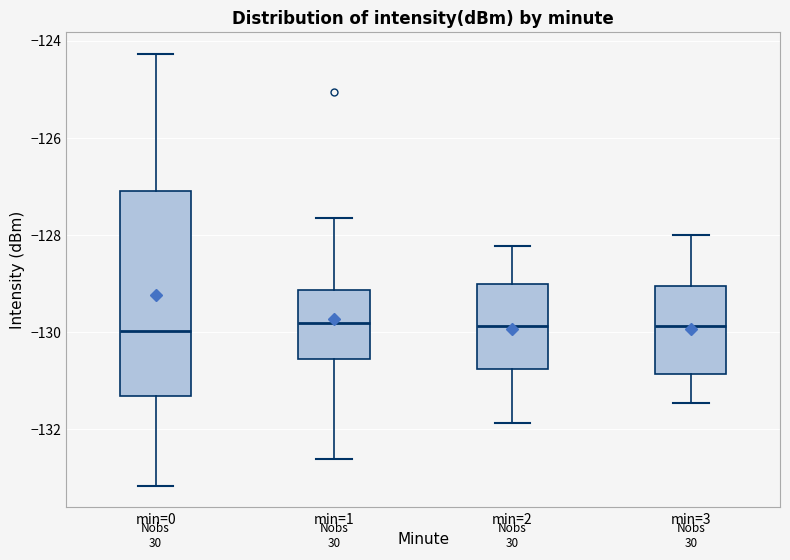

Where does the lower whisker of the box for min=3 end on the y-axis? The values are not printed on the chart, so give them approximately, as read against the axis.

-131.4